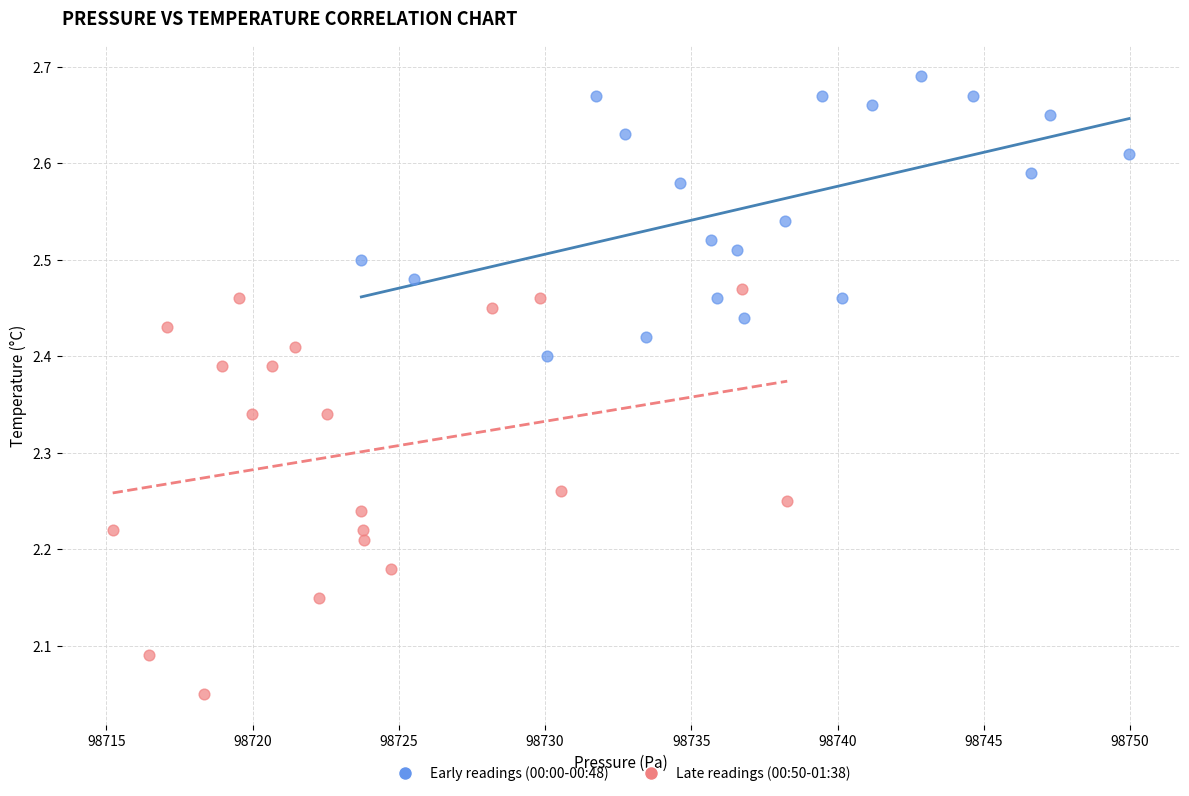

Which series has the widest spread of Y values?

Late readings (00:50-01:38)